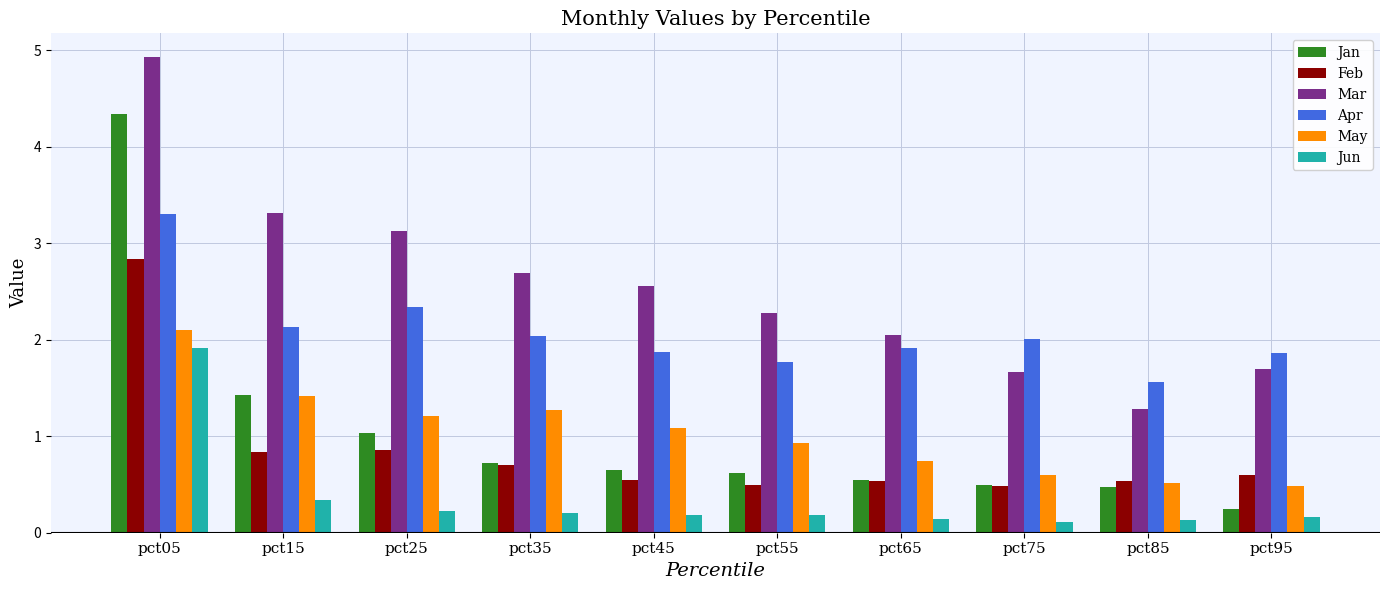

What is the sum of the Apr values at pct35 and pct75?

4.1